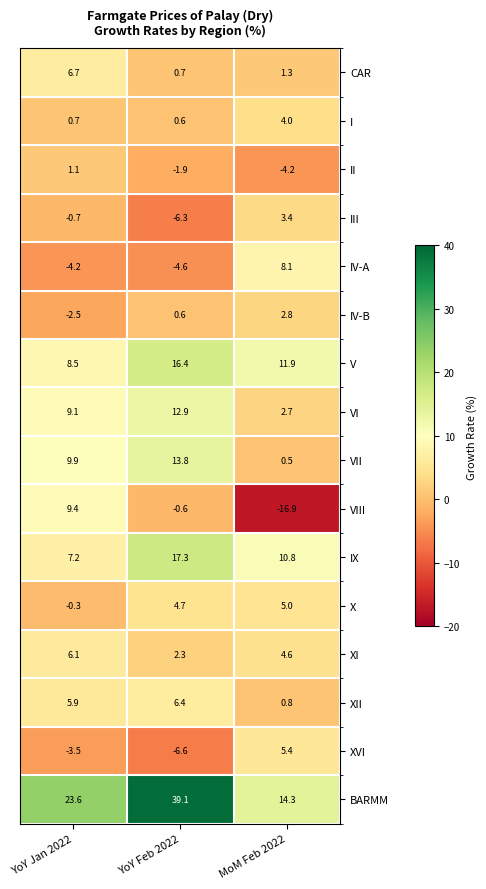

How many data points does each series have?

3